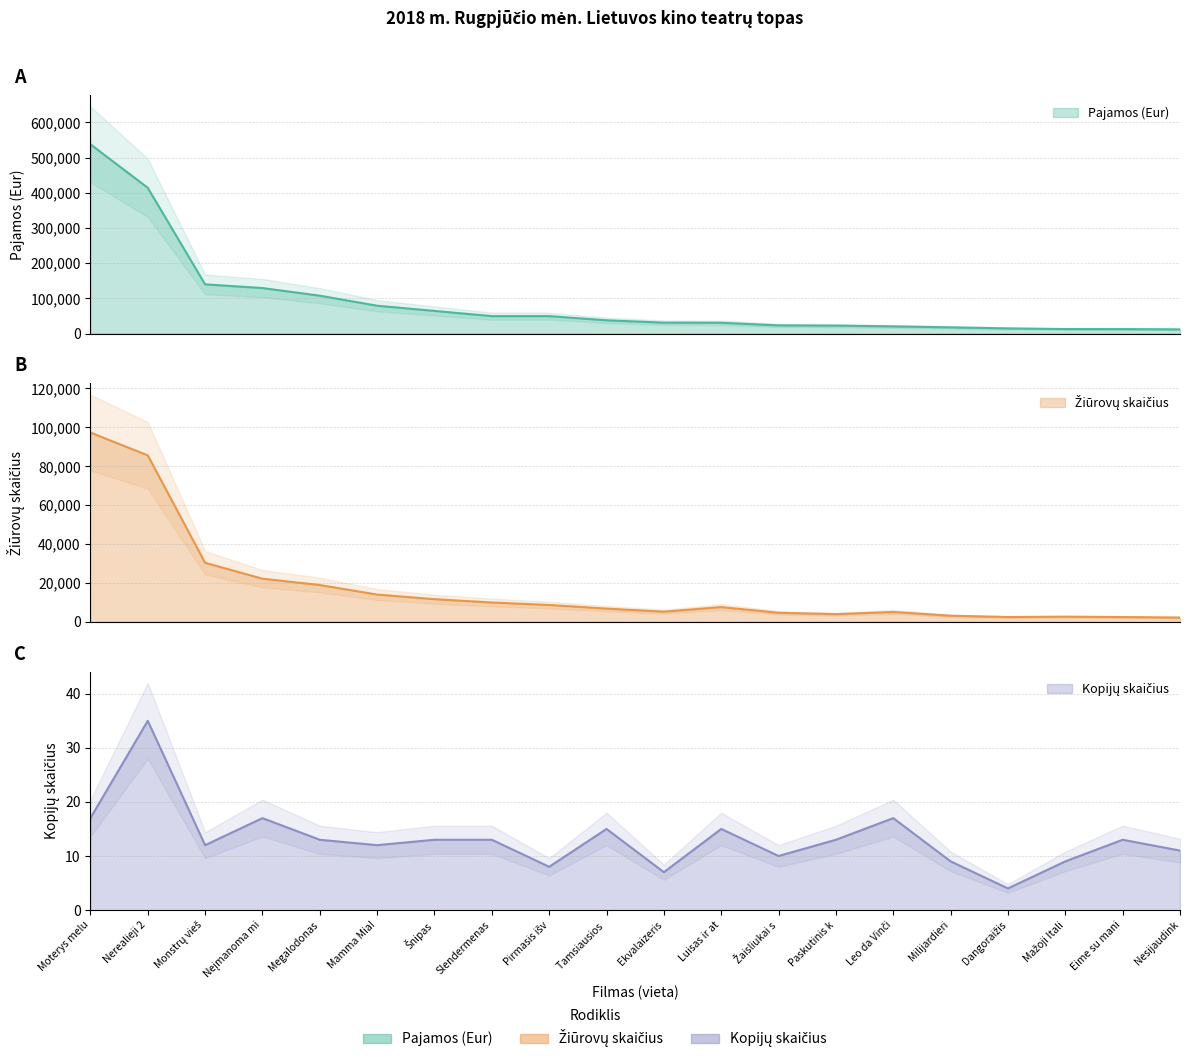

Which series changed the most between Mamma Mia! and Slendermenas?

Pajamos (Eur)